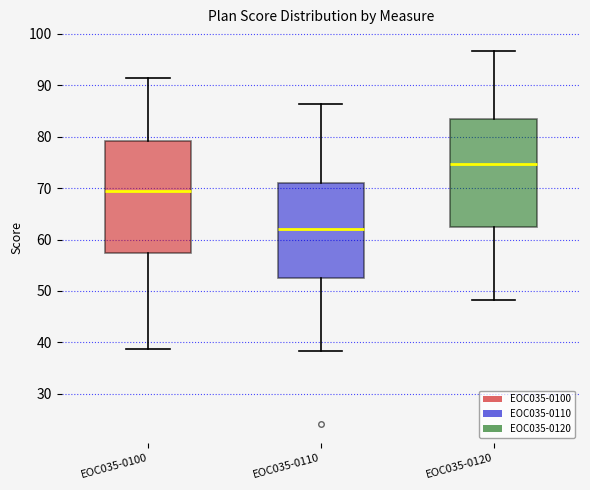

Reading left to right, transcribe this box plot: for each box, give where its median line is, the range the box spans, and where its two whiskers end, as read against the y-axis. The values are not printed on the chart, so give them approximately, as read against the axis.

EOC035-0100: median 69, box 57 to 79, whiskers 39 to 91
EOC035-0110: median 62, box 52 to 71, whiskers 38 to 86
EOC035-0120: median 75, box 62 to 83, whiskers 48 to 97